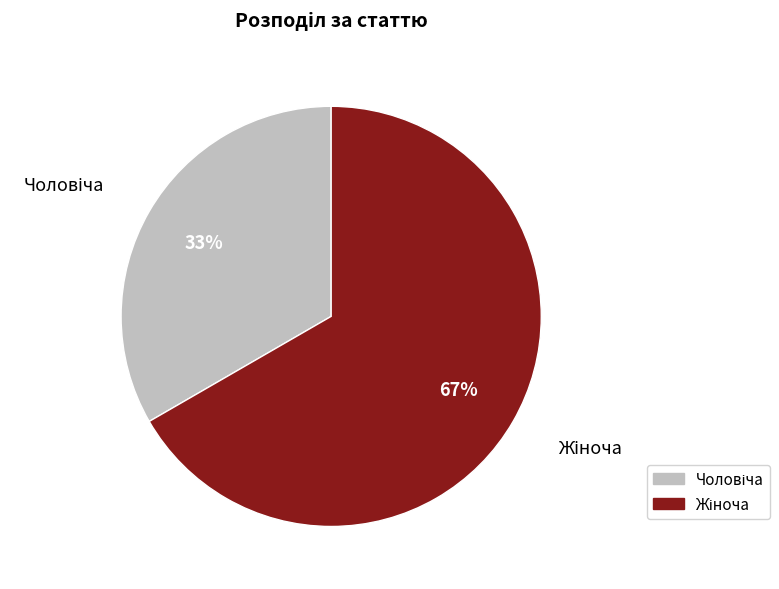

To the nearest percent, what is the average slice percentage?

50%